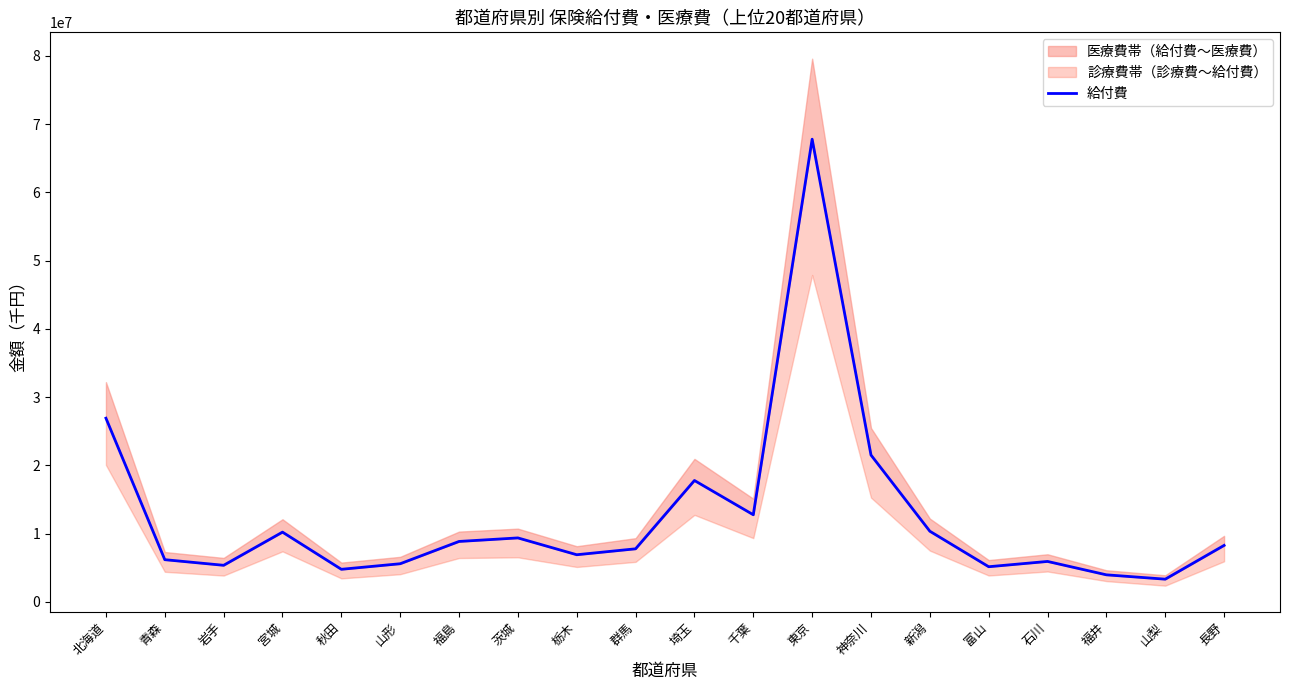

At which label is the value closest to 35568826?

北海道